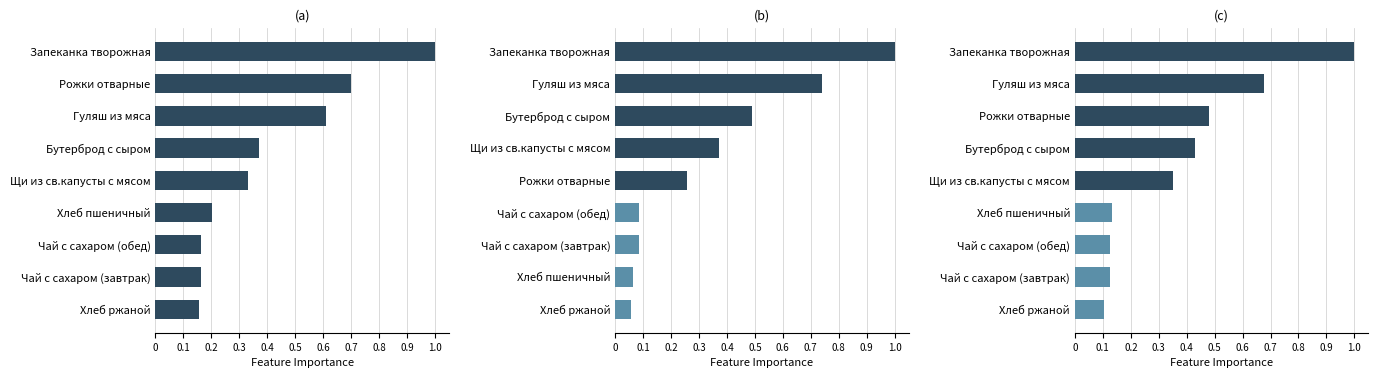

What is the minimum value shown in the chart?

0.1